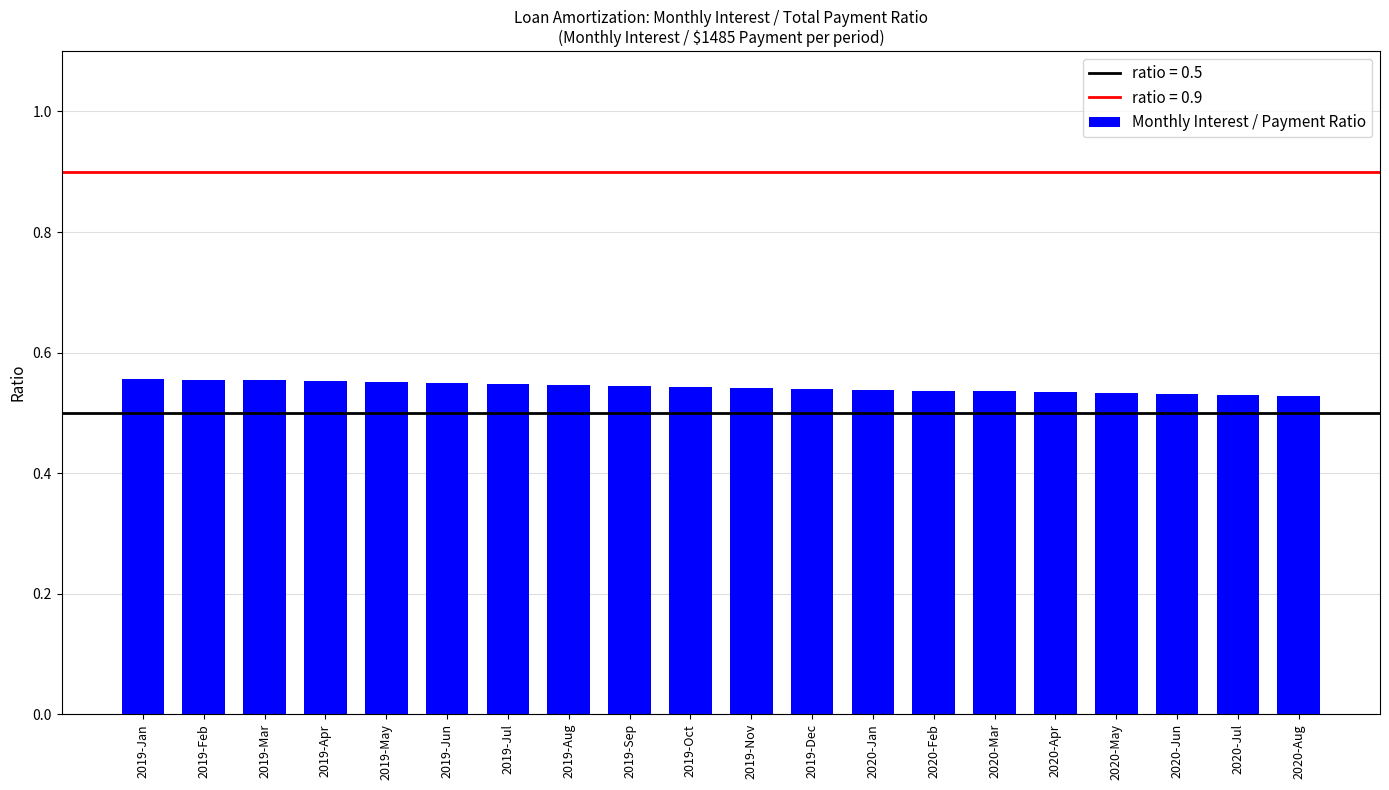

What position from the left is 2019-Nov?

11